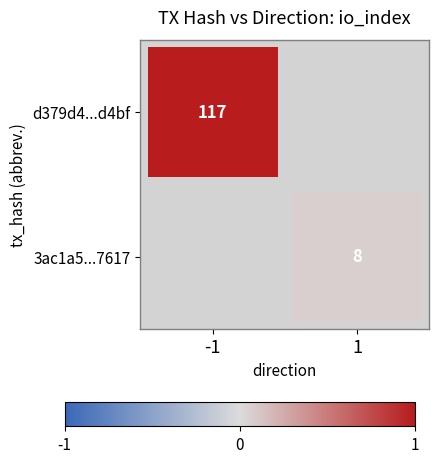

The 3ac1a5...7617 series shows 8 at 1. True or false?

True